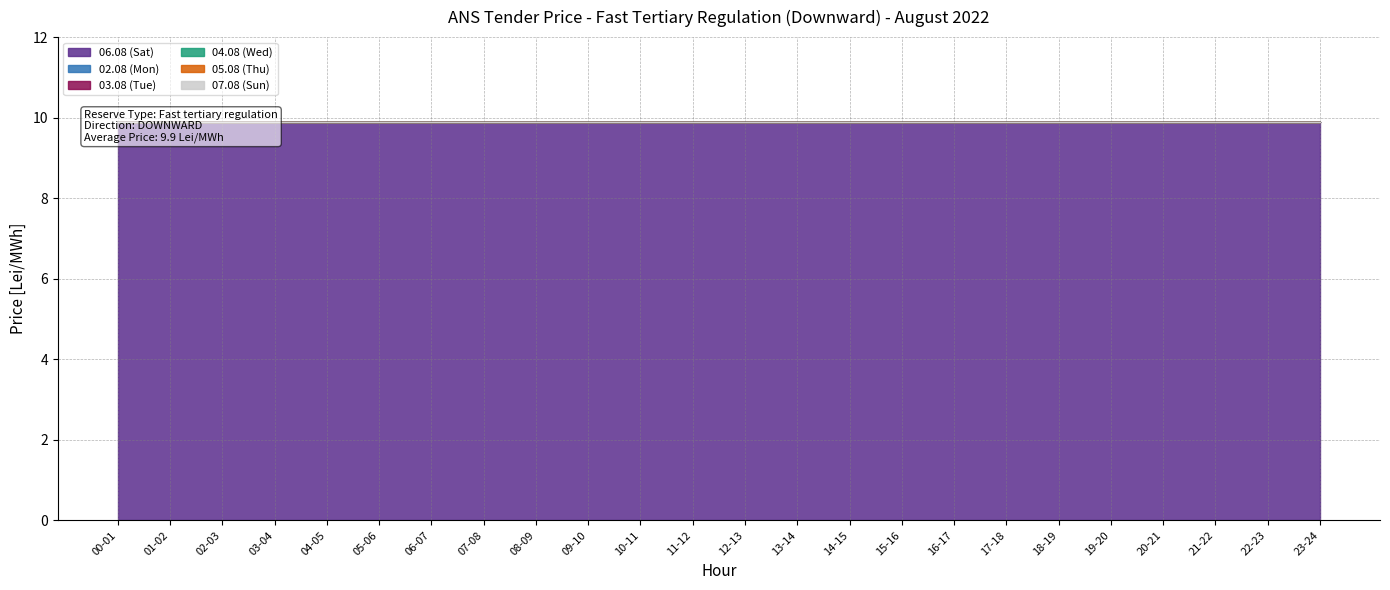

True or false: 06.08 (Sat) and 02.08 (Mon) intersect in this chart.

False